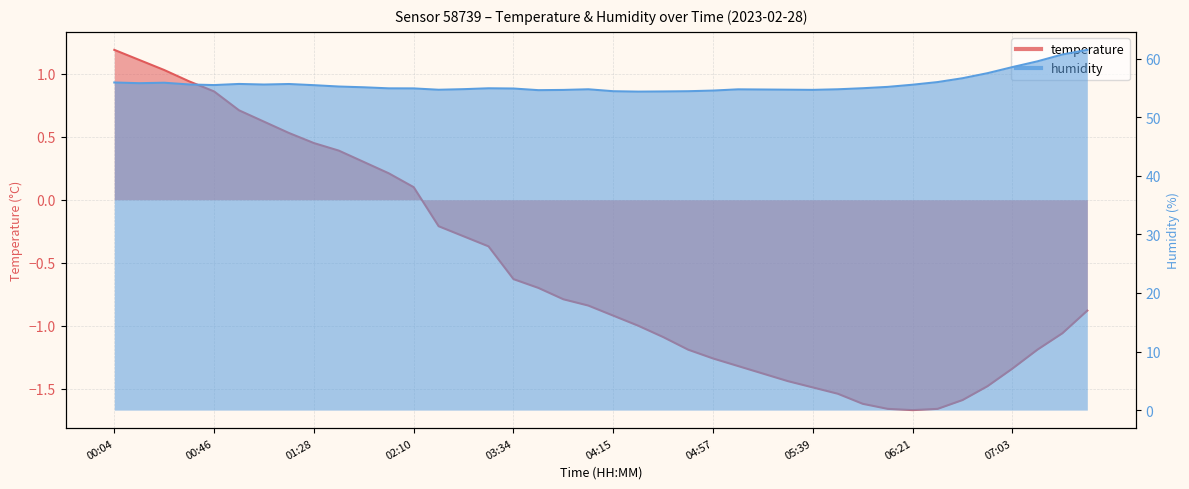

Is it true that humidity equals 54.7 at 03:54?

True